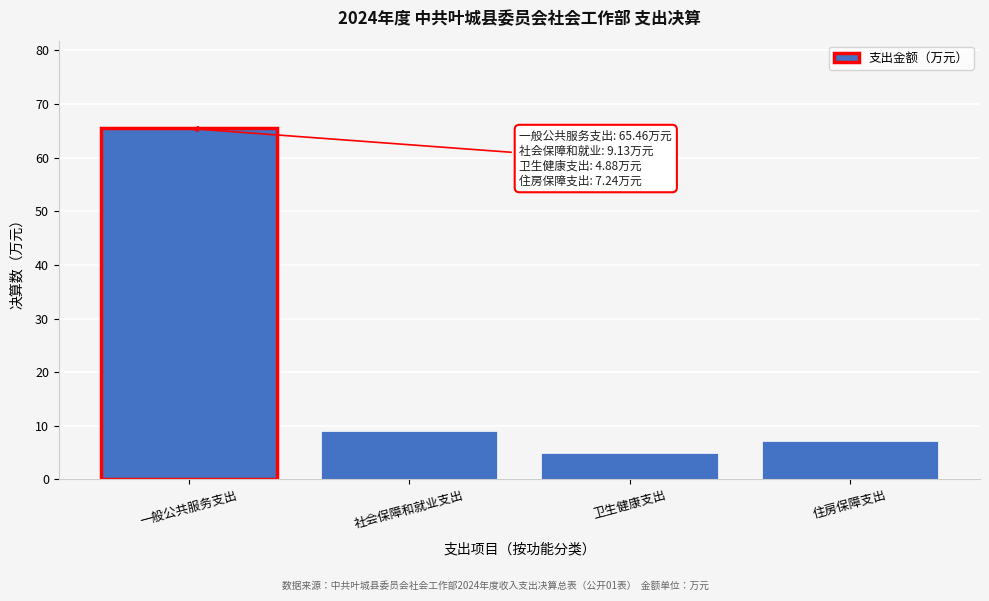

Reading left to right, what are all the values shown in this chart?

65.5	9.1	4.9	7.2